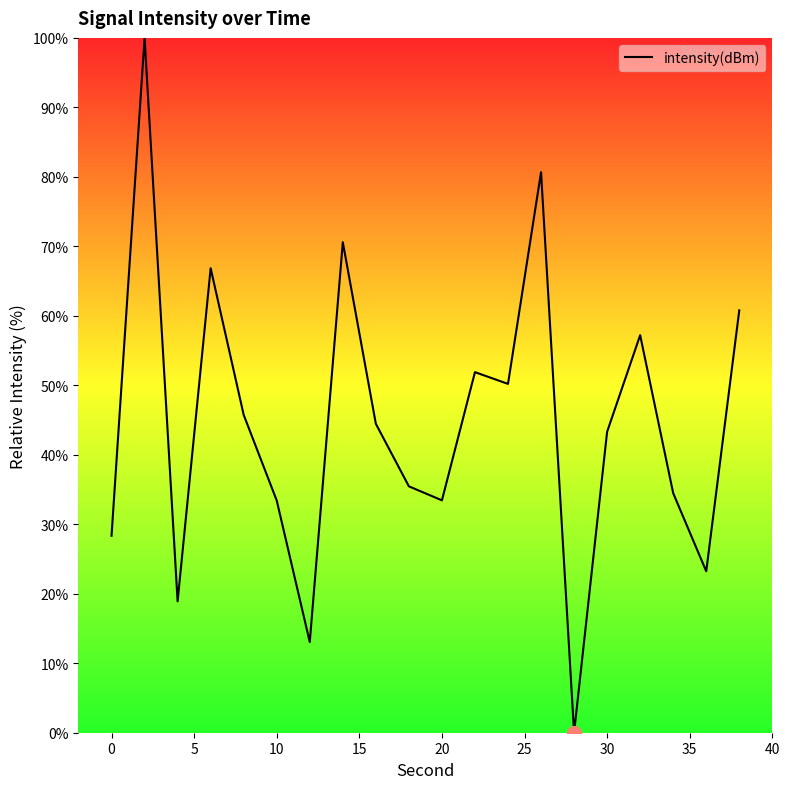

What is the greatest value displayed?

100.0